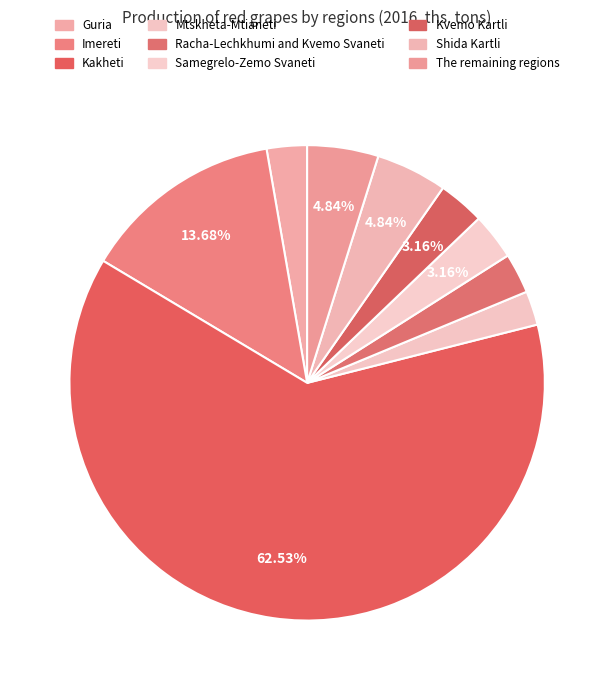

To the nearest percent, what is the combined percentage of Racha-Lechkhumi and Kvemo Svaneti and Mtskheta-Mtianeti?

5%